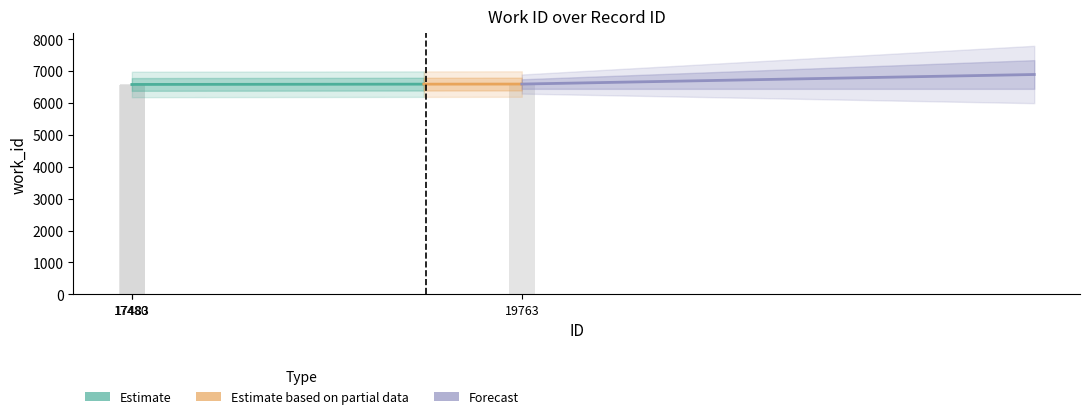

What is the value of the 2nd bar from the left?

6584